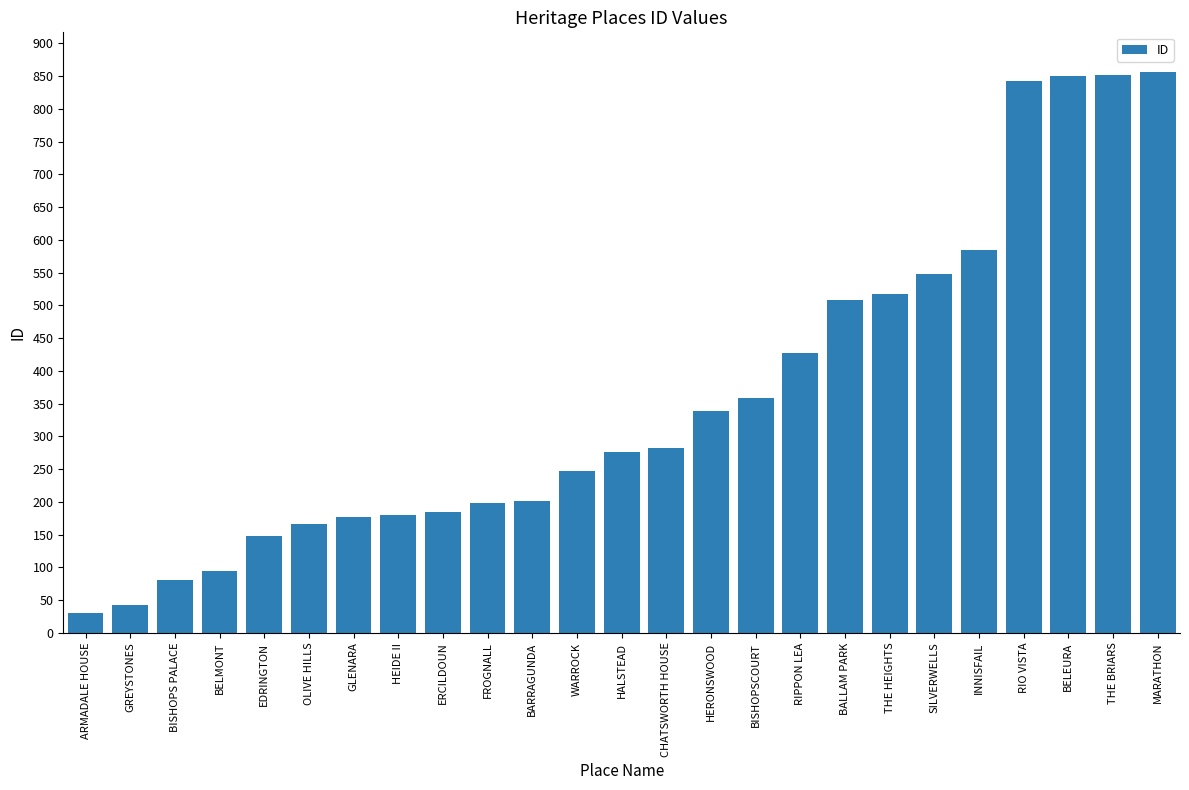

What is the minimum value shown in the chart?

30